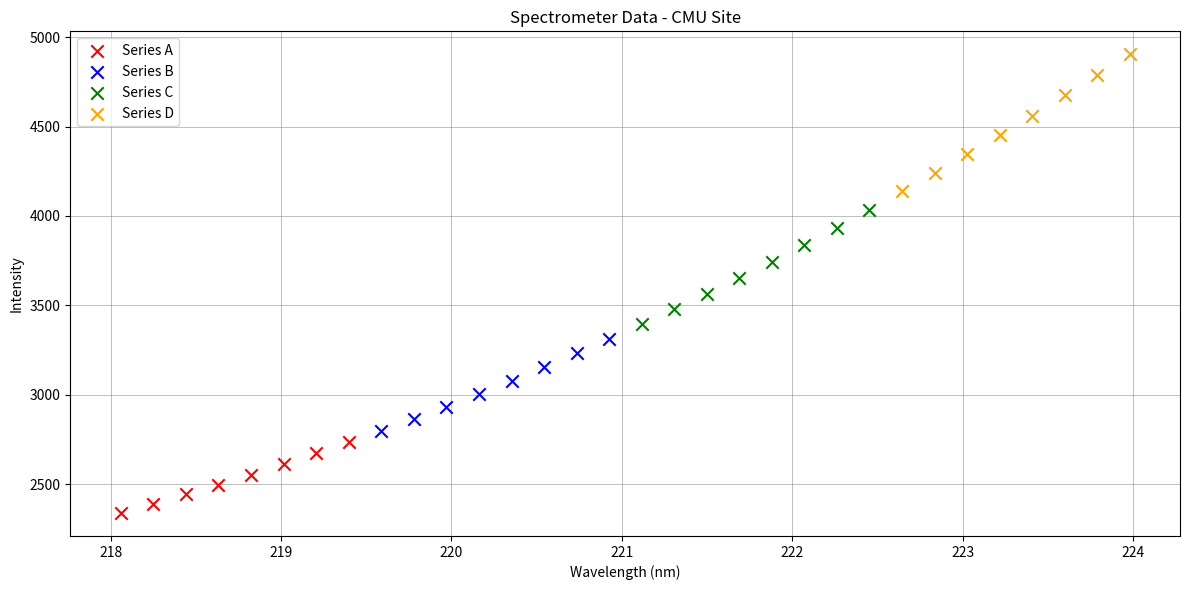

Which series has the widest spread of Y values?

Series D